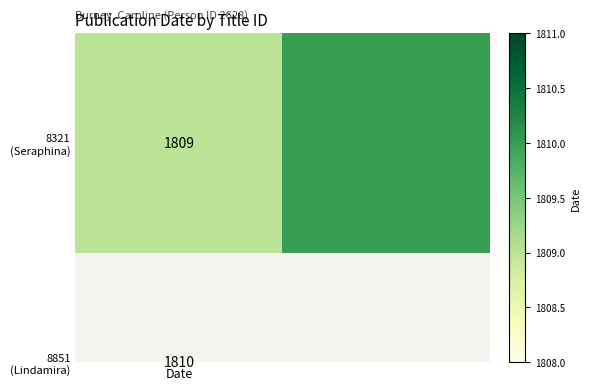

Which has a higher value, Date or 1?

1